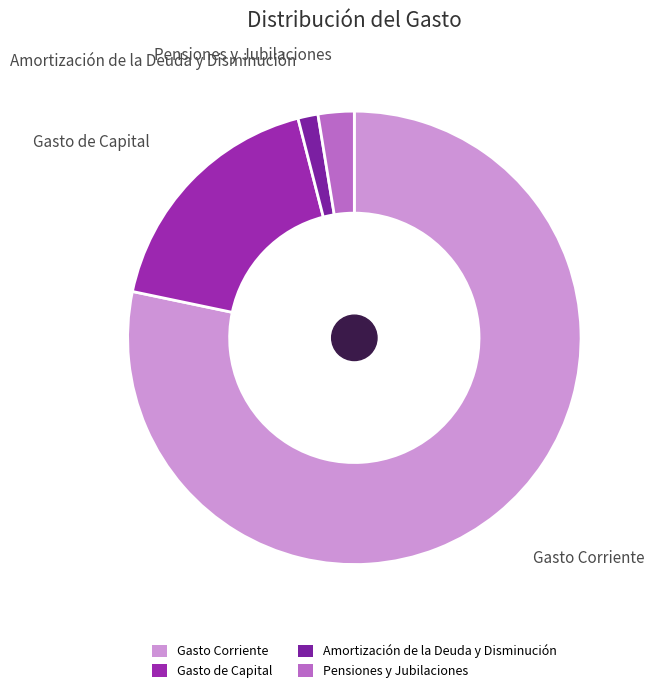

Combined, do Gasto de Capital and Pensiones y Jubilaciones account for over 50%?

No